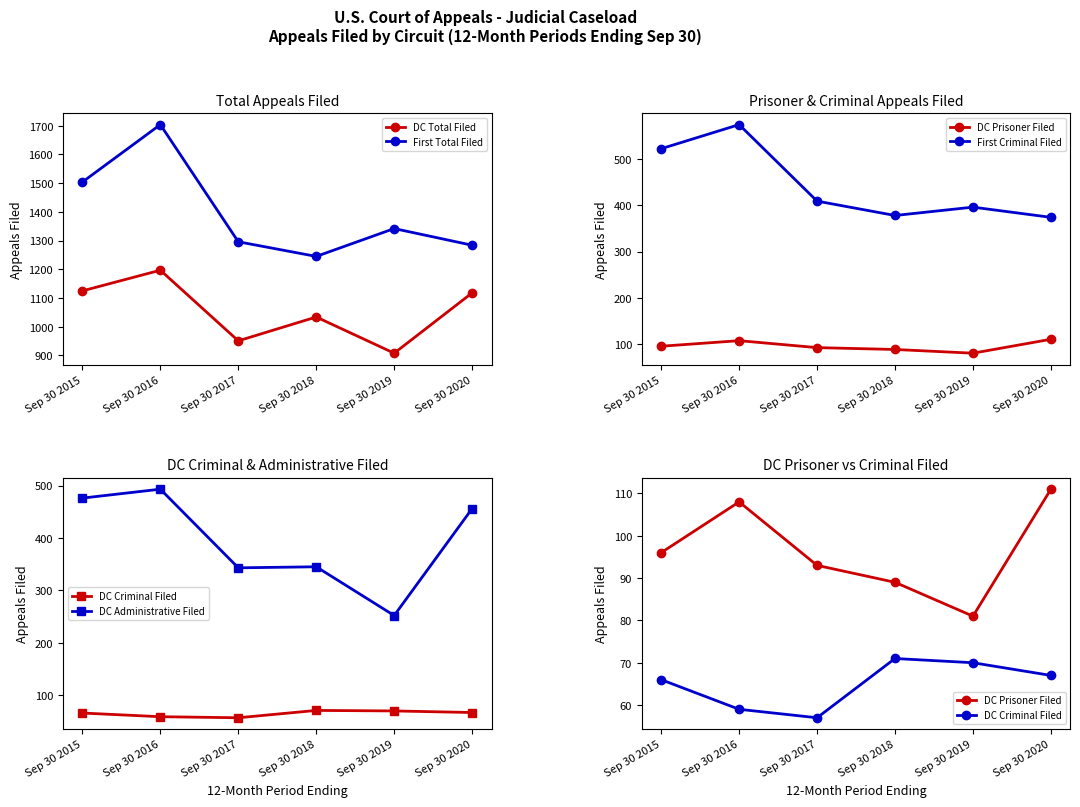

Is it true that First Criminal Filed equals 522 at Sep 30 2015?

True